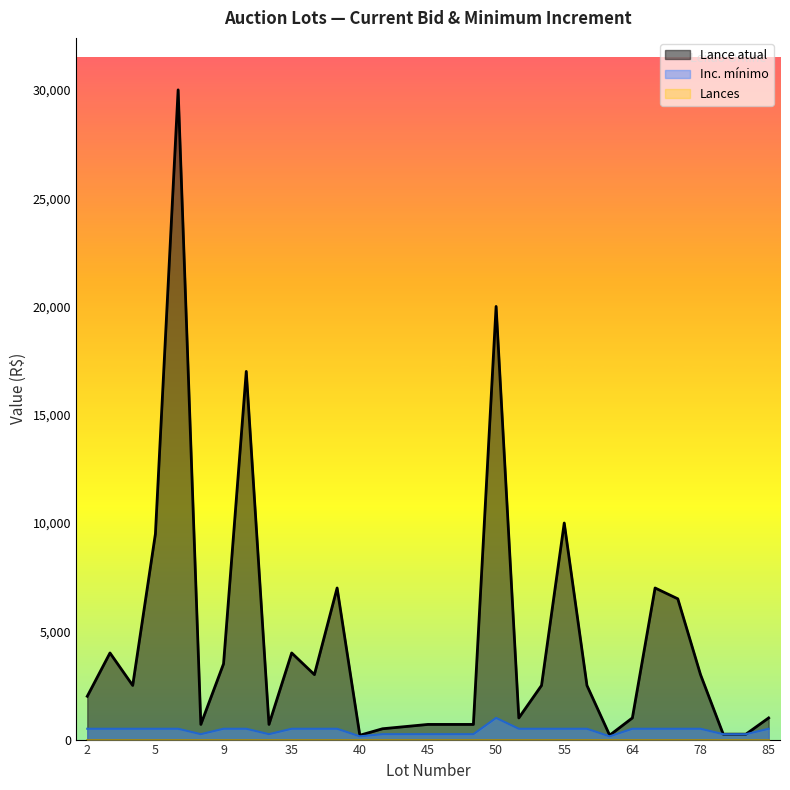

Reading left to right, extract all data points from this chart.

Lance atual: 2000	4000	2500	9500	30000	700	3500	17000	700	4000	3000	7000	200	500	600	700	700	700	20000	1000	2500	10000	2500	200	1000	7000	6500	3000	250	250	1000
Inc. mínimo: 500	500	500	500	500	250	500	500	250	500	500	500	150	250	250	250	250	250	1000	500	500	500	500	150	500	500	500	500	250	250	500